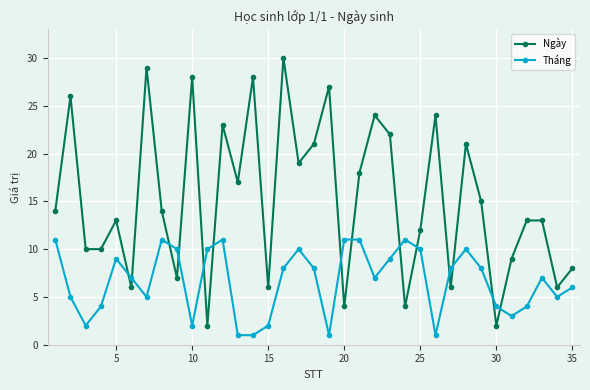

Rank the series by their average value, from highest to lowest.

Ngày, Tháng